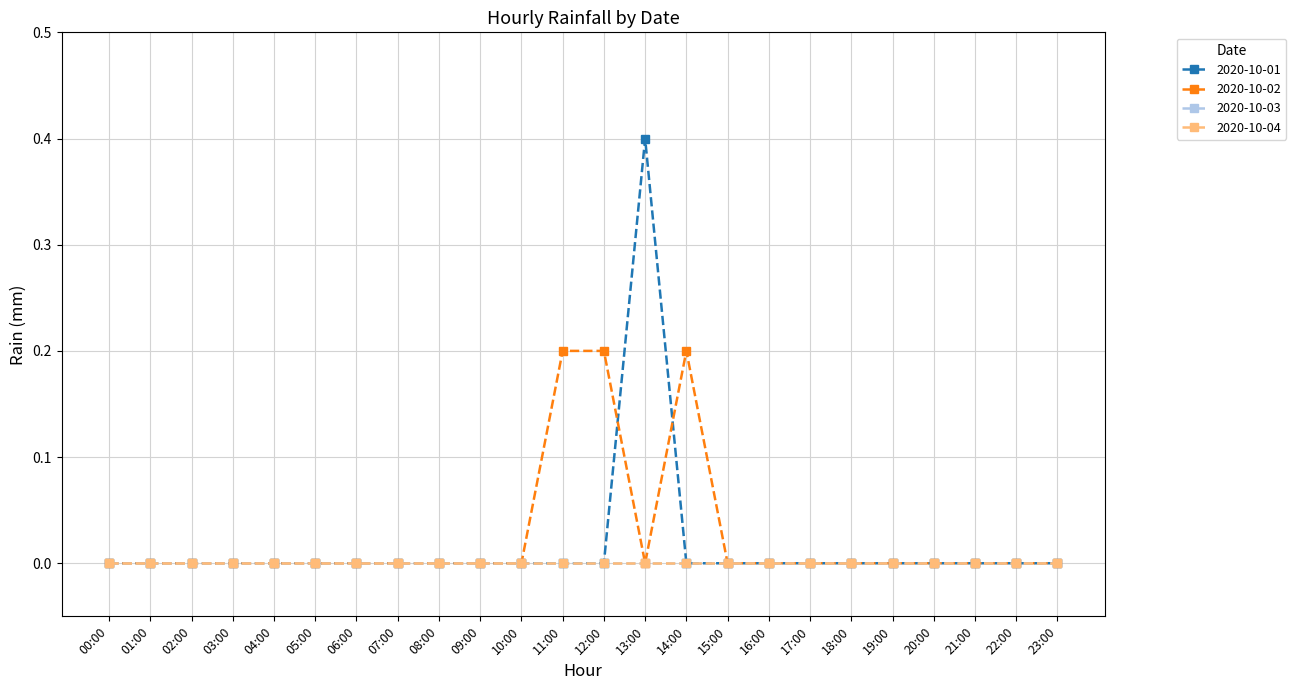

Does the chart have visible grid lines?

Yes